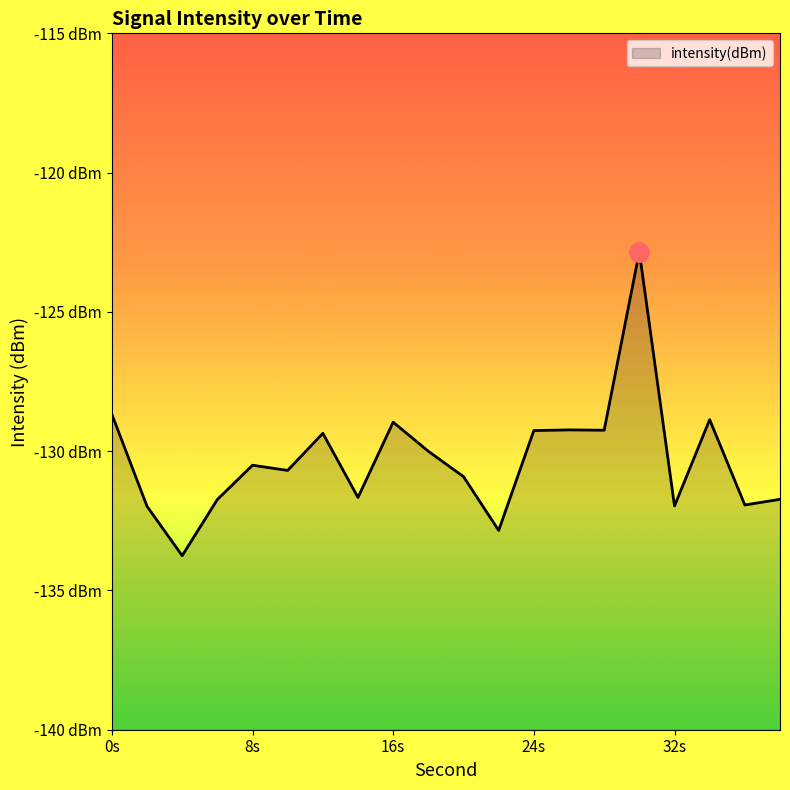

True or false: the data shows -132.8 at 22.

True